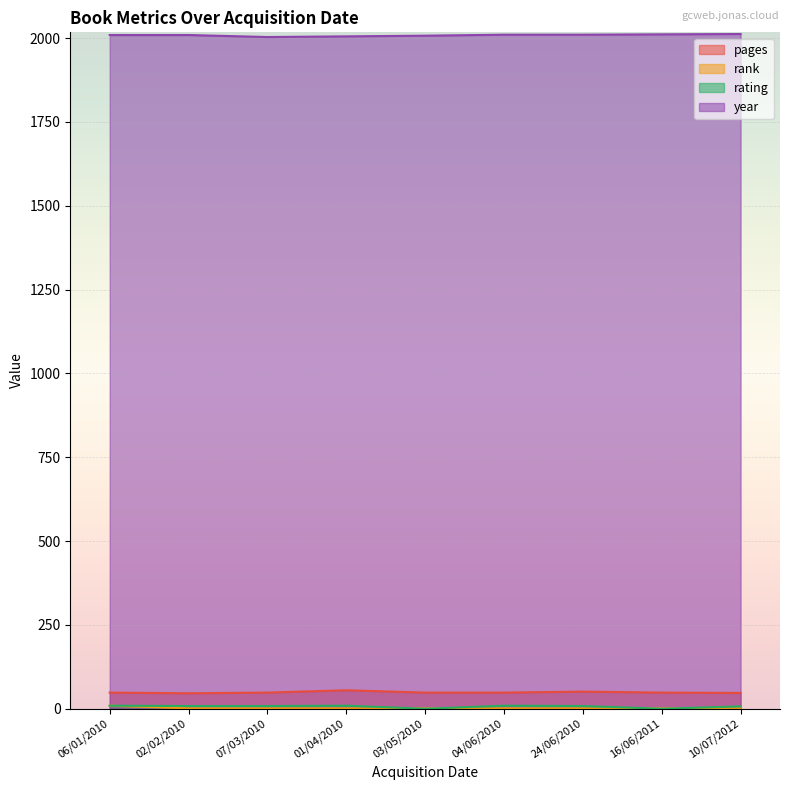

What is the lowest value of the year series?

2003